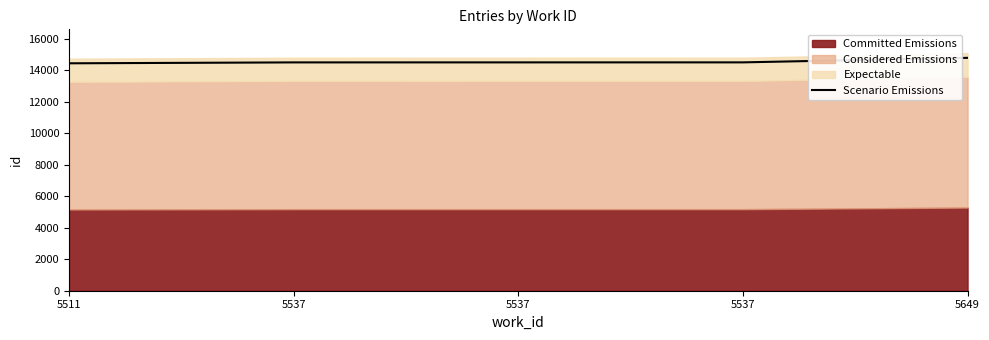

What is the sum of the values at 5649 and 5537?

29311.8